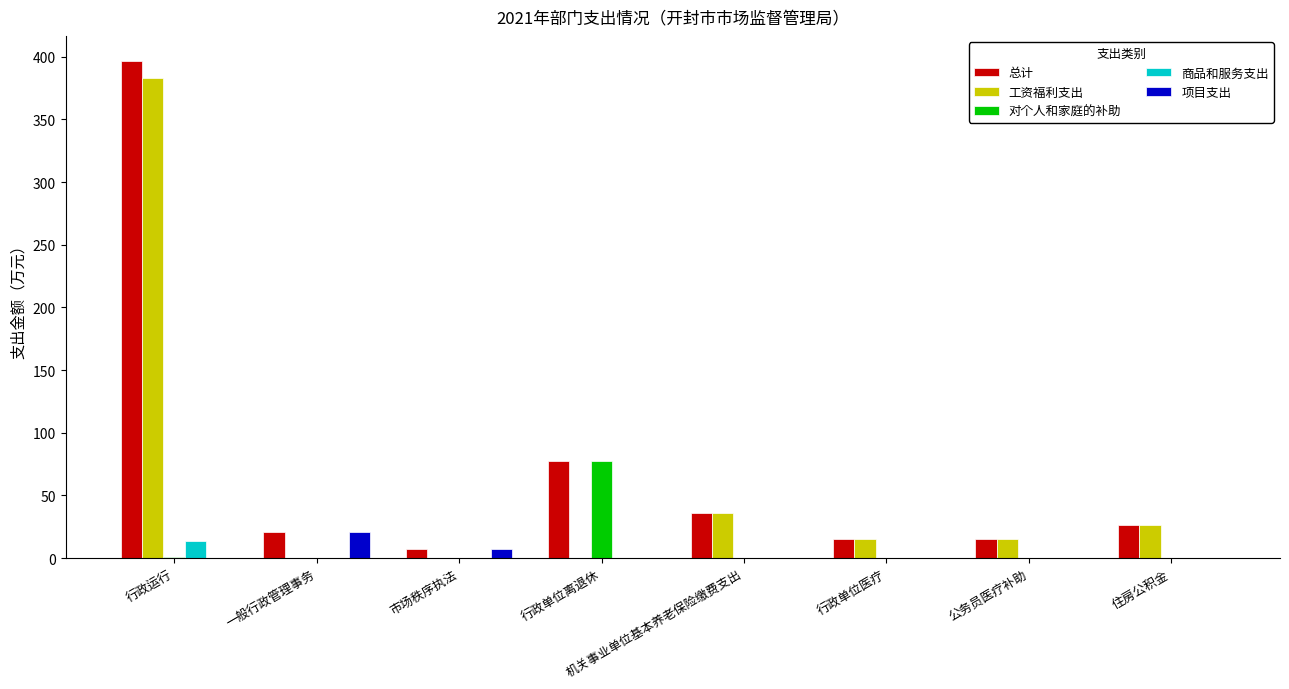

Where is 总计 nearest to the value 201?

行政单位离退休